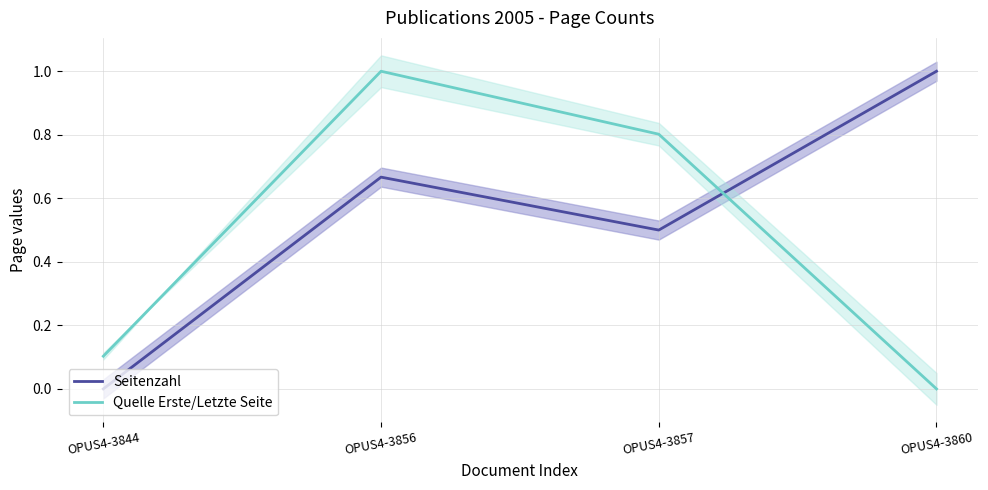

List the labels in order of Seitenzahl value, largest first.

OPUS4-3860, OPUS4-3856, OPUS4-3857, OPUS4-3844